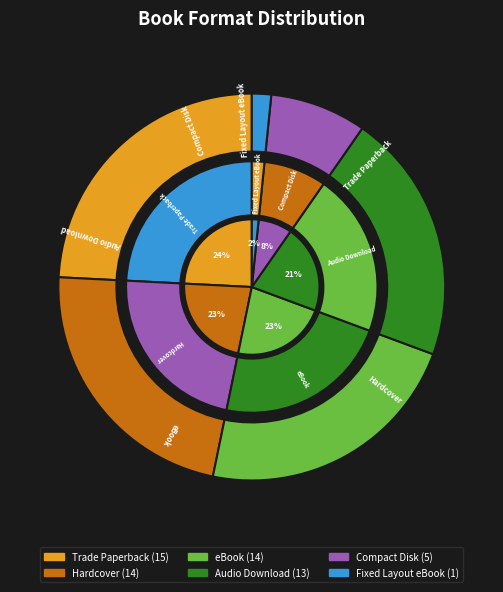

To the nearest percent, what is the difference between the largest and smallest slice percentages?

23%